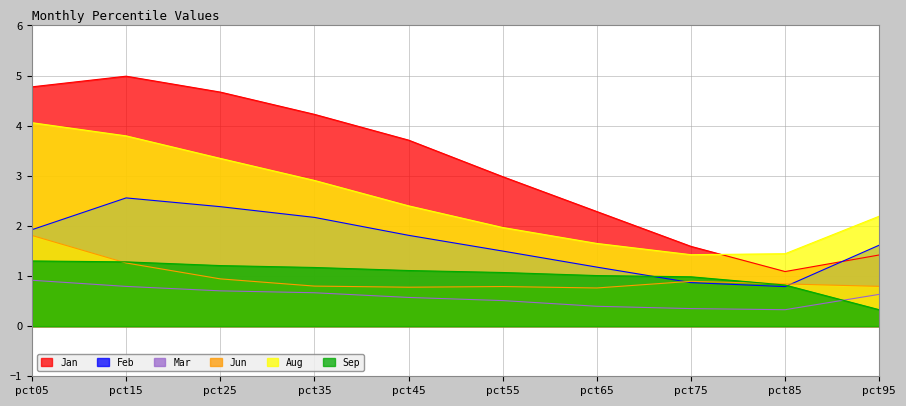

Is it true that Mar equals 0.6 at pct45?

True